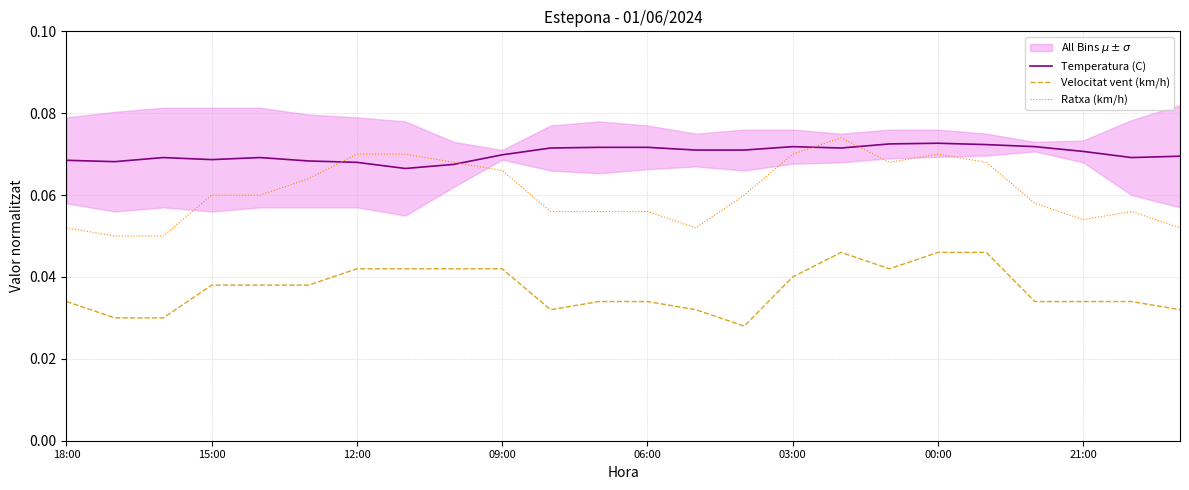

What is the approximate value of Temperatura (C) at 19?

0.1